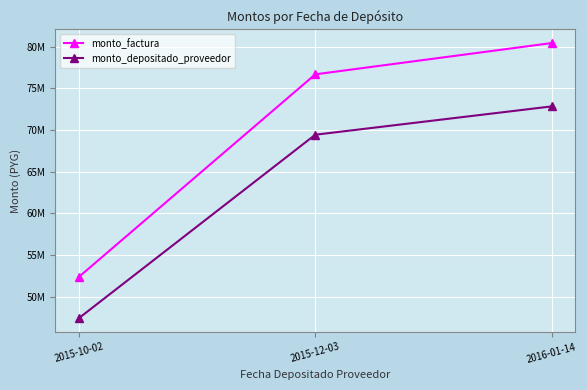

What is the label of the 2nd point from the left?

2015-12-03